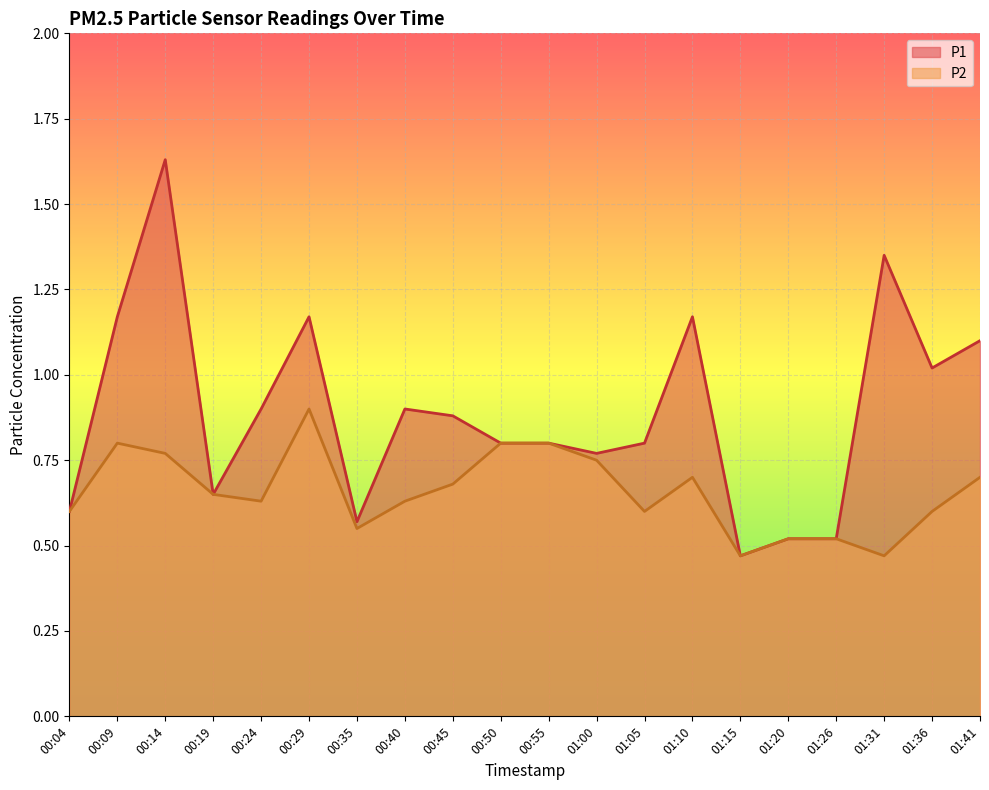

True or false: P1 has a value of 1.3 at 00:55.

False